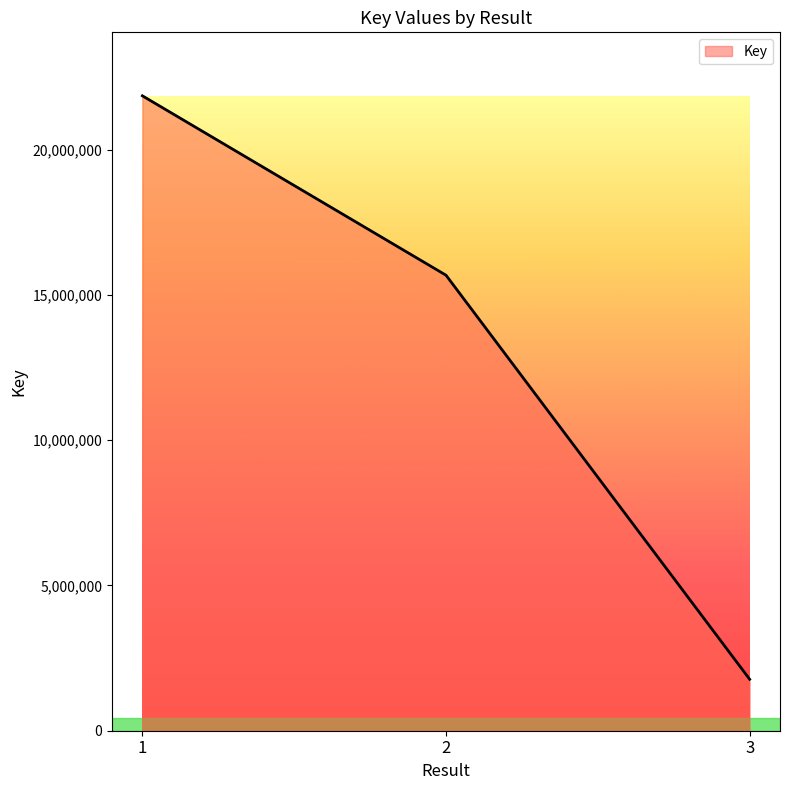

Where is the data nearest to the value 11810346?

2